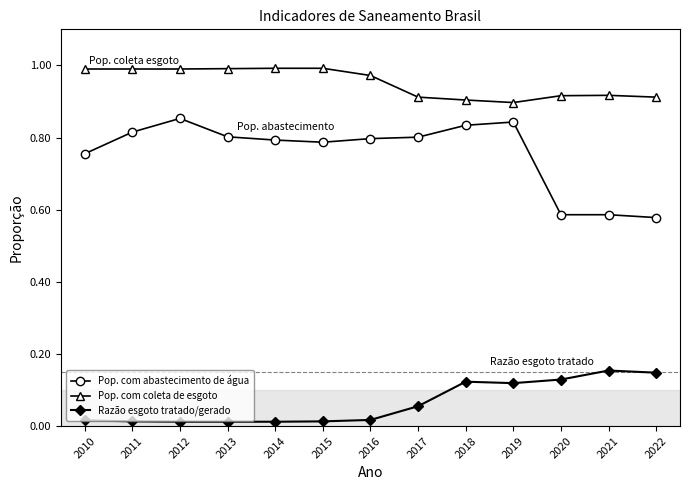

Which series changed the most between 2020 and 2021?

Razão esgoto tratado/gerado